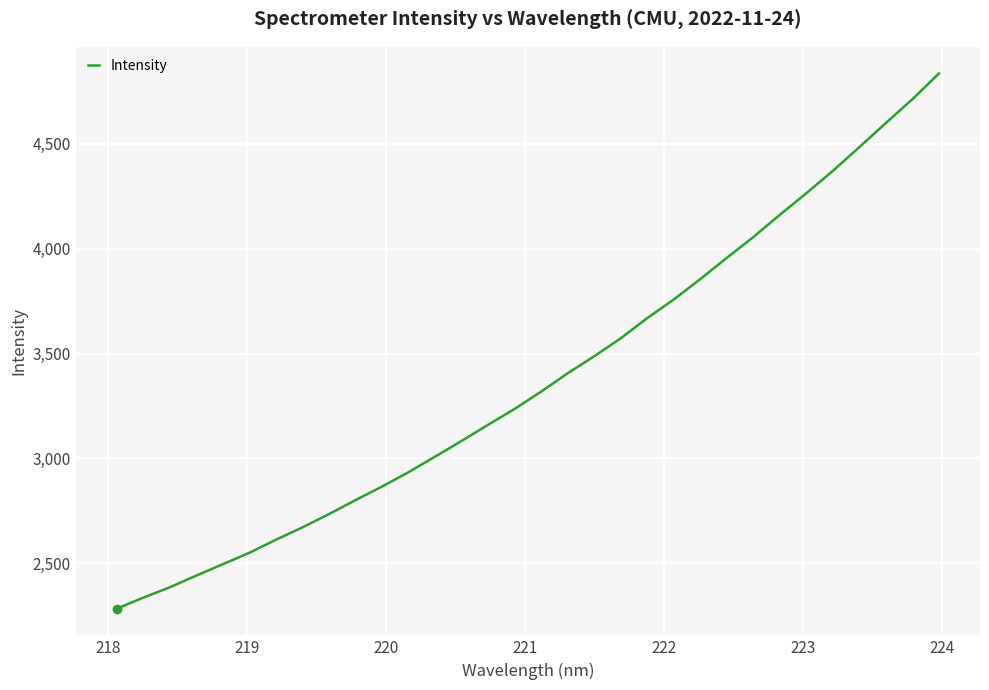

What is the maximum value shown in the chart?

4835.1